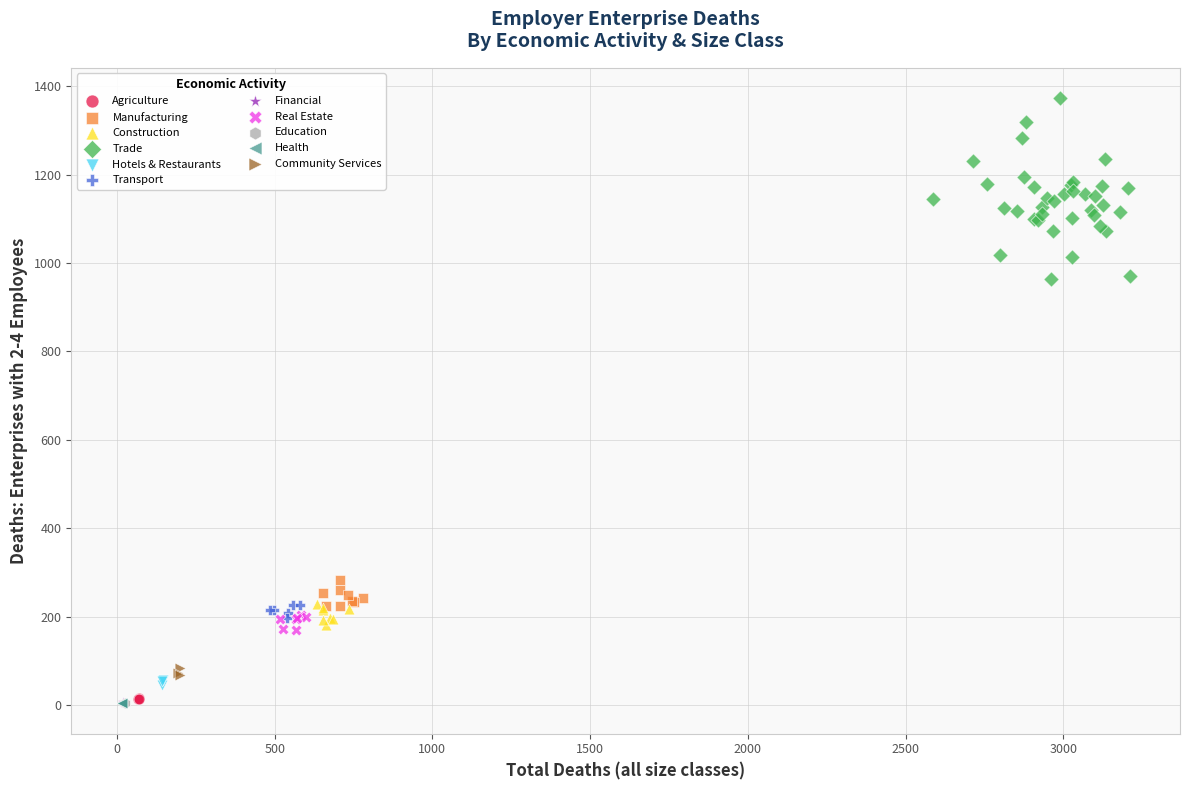

Which series has the widest spread of Y values?

Trade